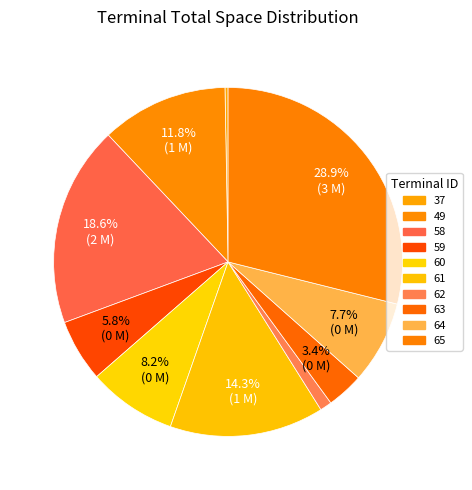

Which category has the biggest portion of the pie?

65